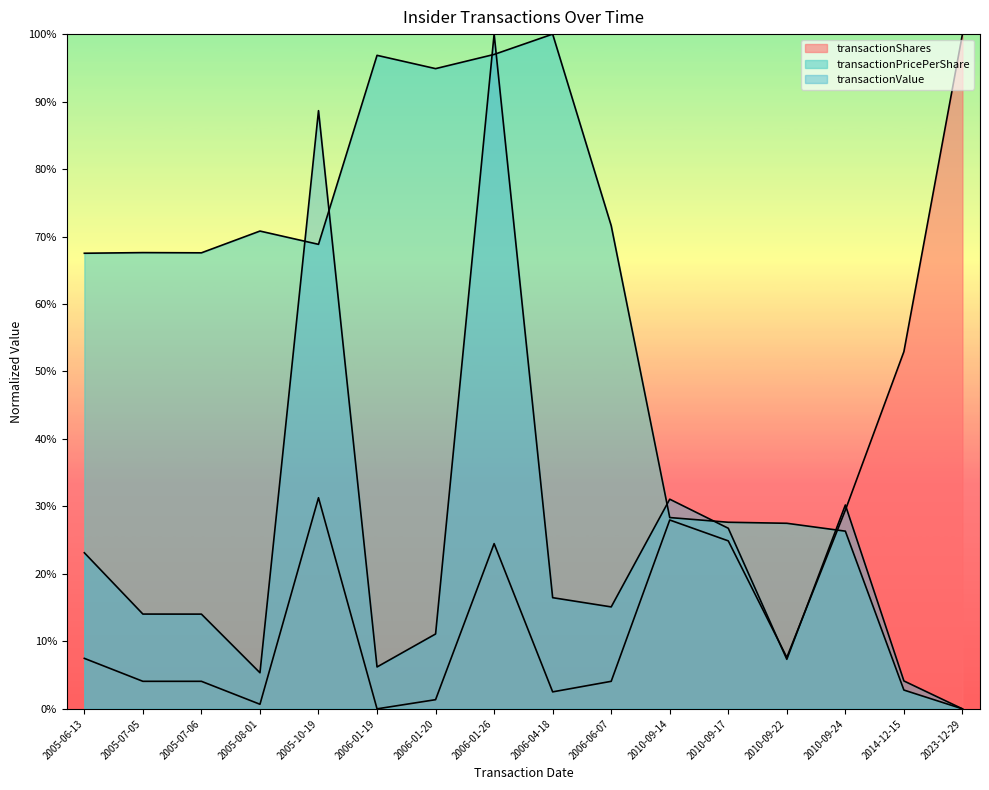

What is the total value across all series at 2014-12-15?

59.9